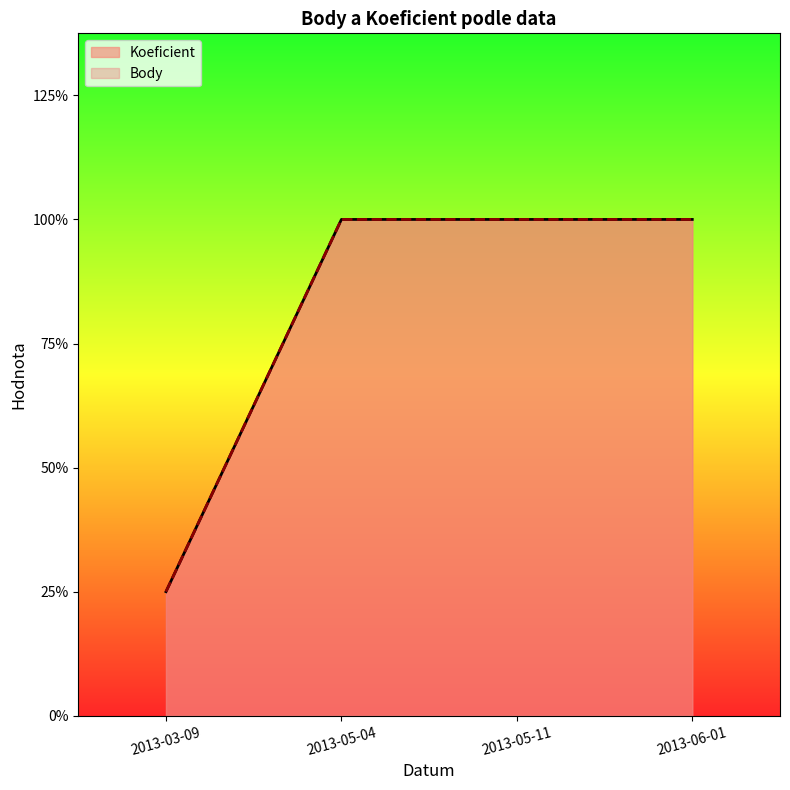

How many Body values are between 4 and 5?

3